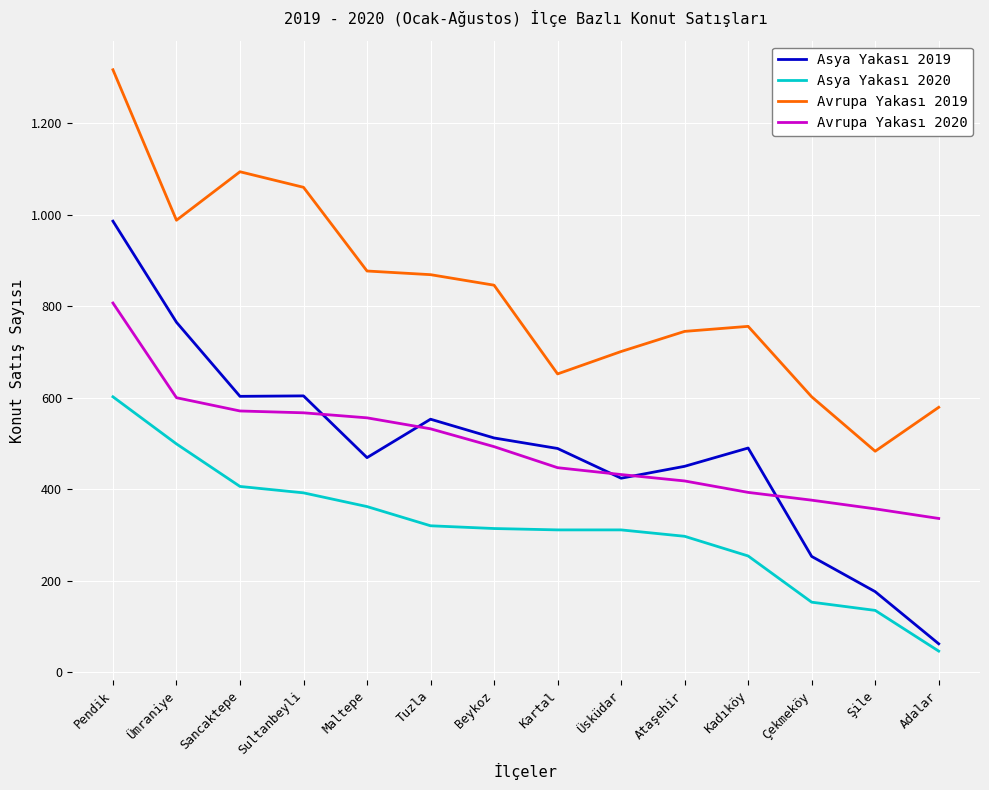

What are all the series names shown in the legend?

Asya Yakası 2019, Asya Yakası 2020, Avrupa Yakası 2019, Avrupa Yakası 2020